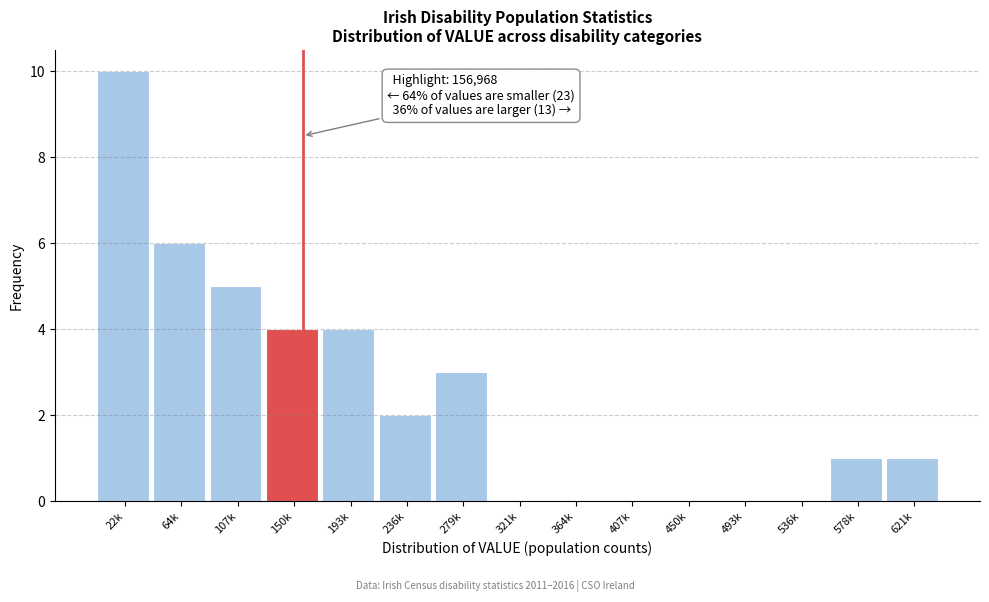

Reading right to left, extract all data points from this chart.

621k=1	578k=1	536k=0	493k=0	450k=0	407k=0	364k=0	321k=0	279k=3	236k=2	193k=4	150k=4	107k=5	64k=6	22k=10